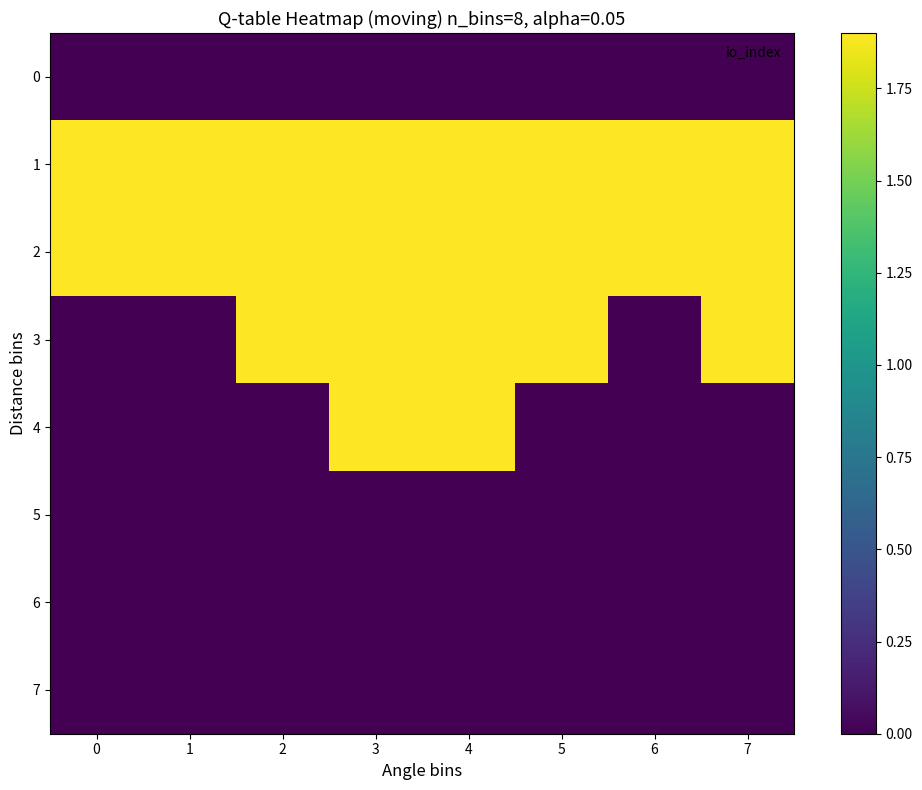

Rank the series by their maximum value, from highest to lowest.

1, 2, 3, 4, 0, 5, 6, 7